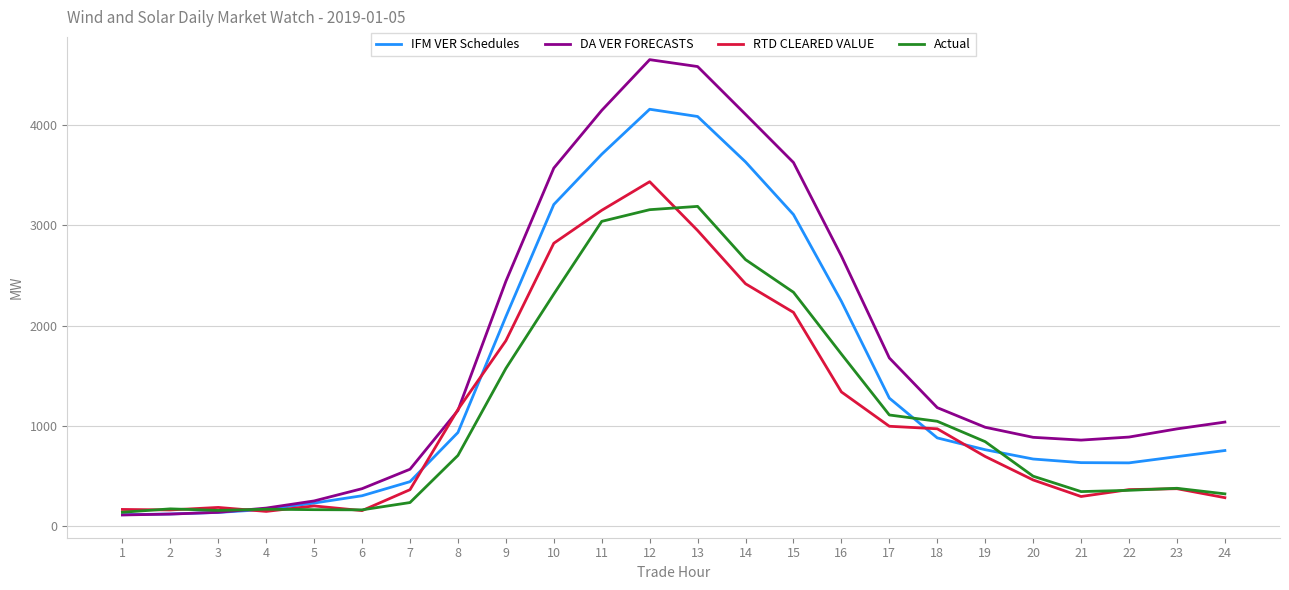

Which series has the largest range (max minus min)?

DA VER FORECASTS